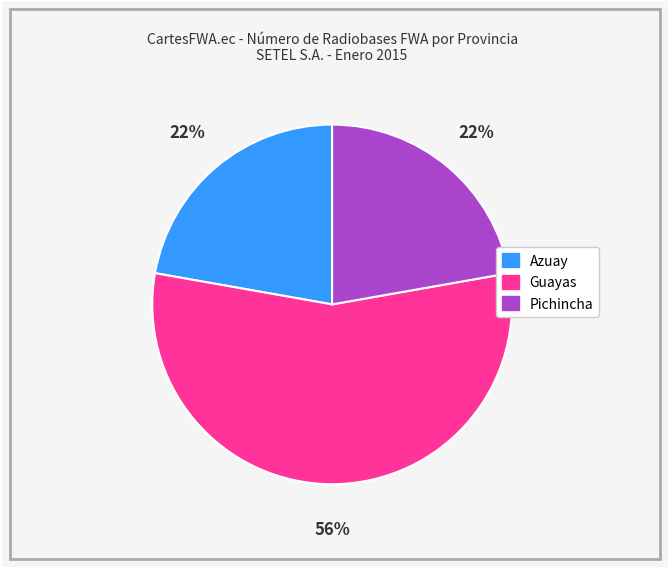

How many segments does this pie chart have?

3